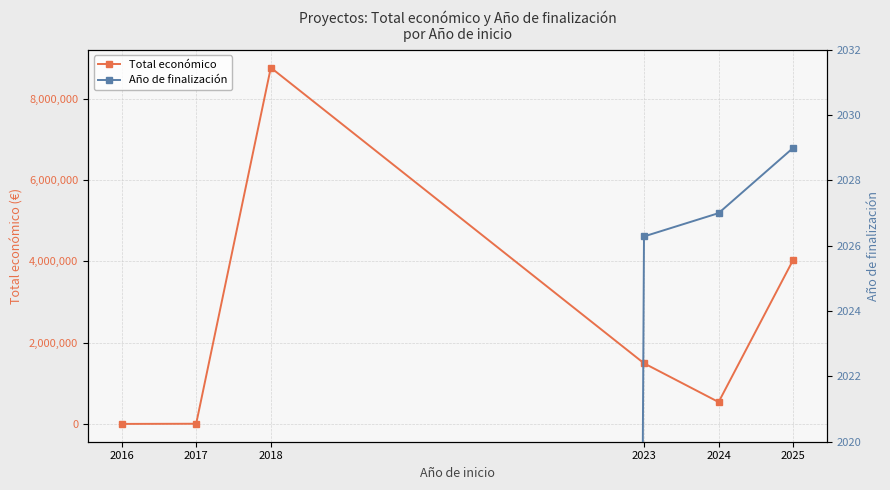

How many lines are shown in the chart?

2